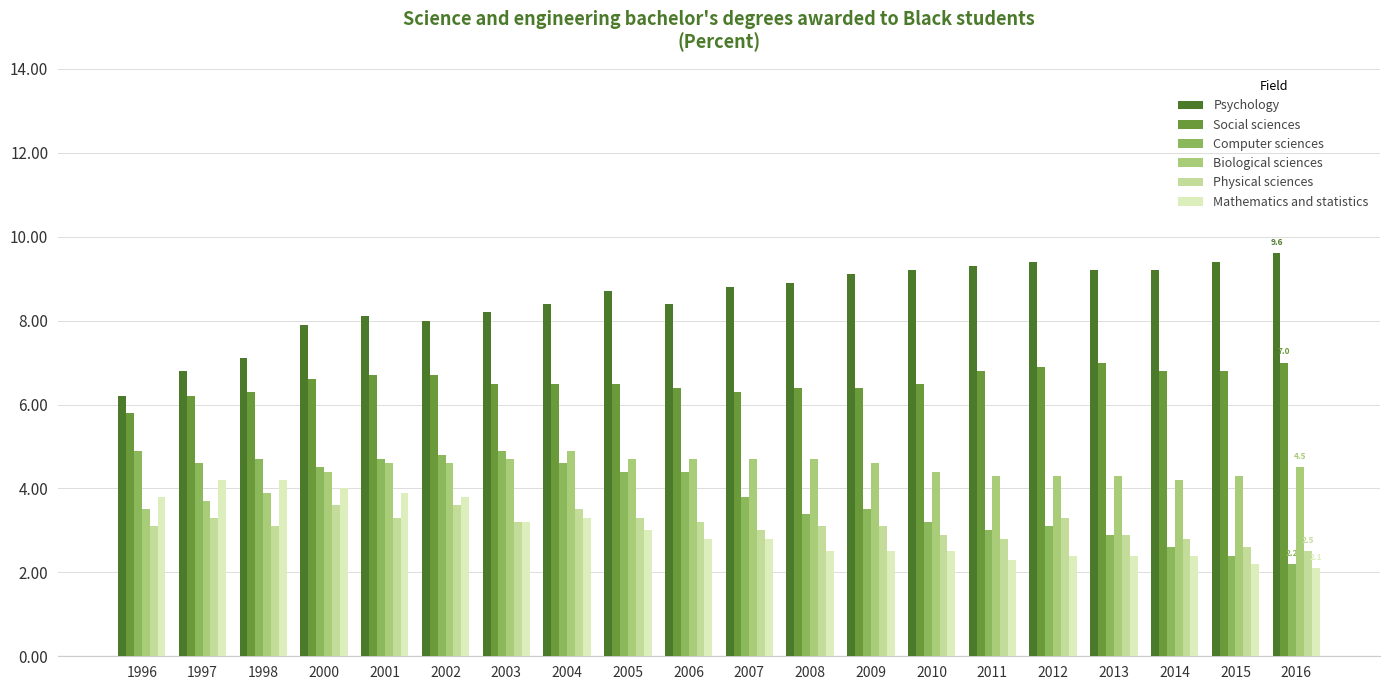

What is the average value of the Social sciences series?

6.6